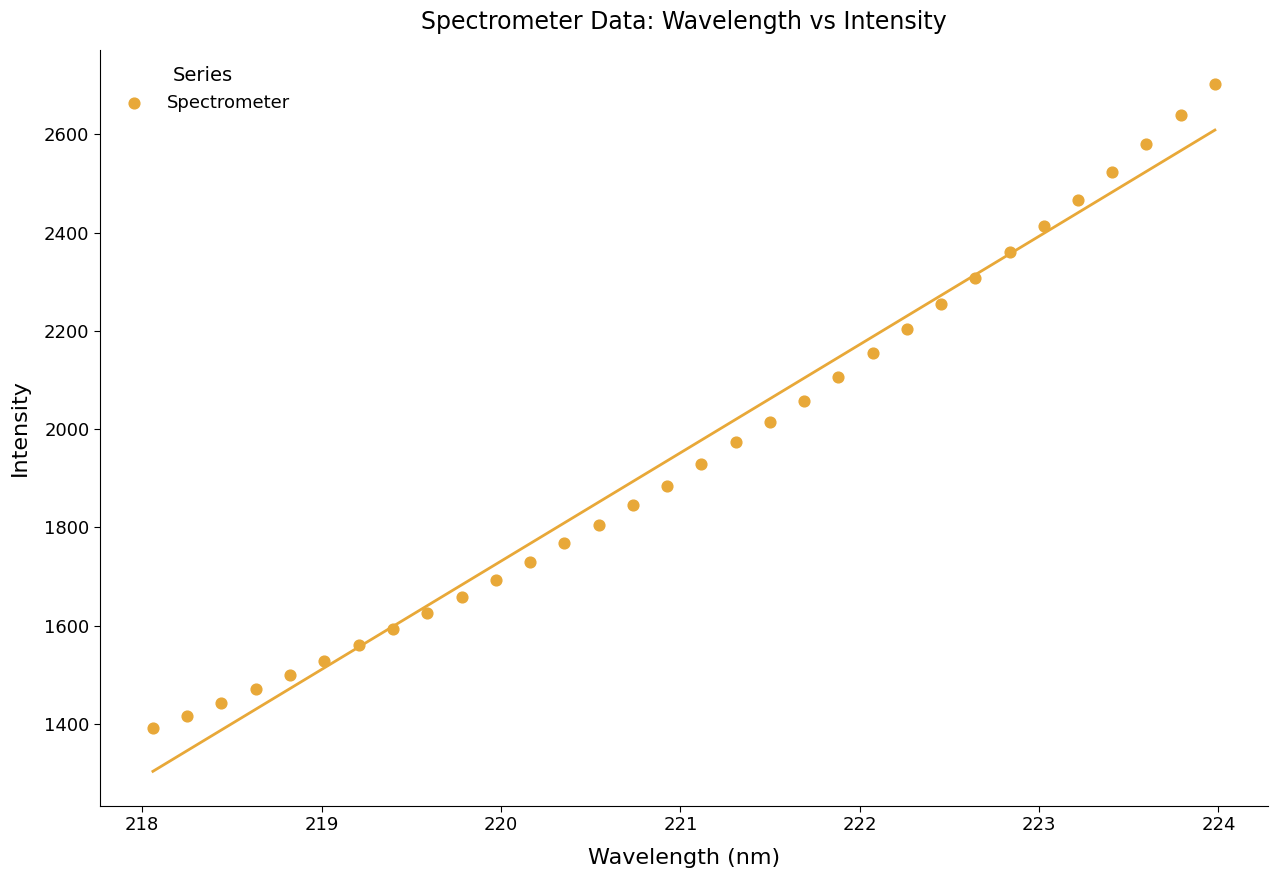

What is the range of Y values (max minus min)?

1310.0